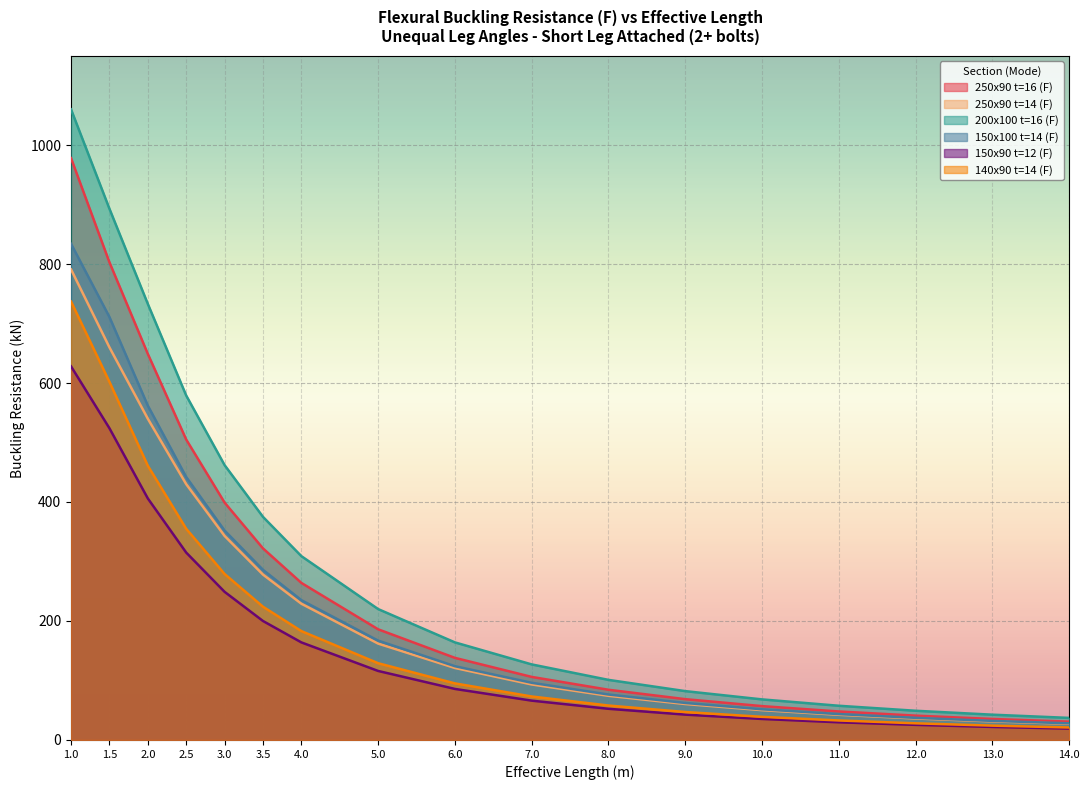

How many lines are shown in the chart?

6